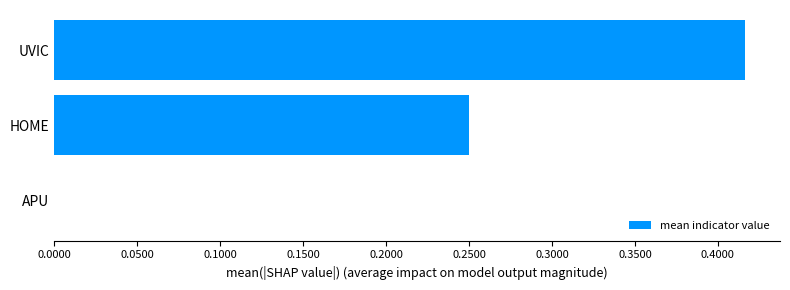

The value at APU is 0.0. True or false?

True